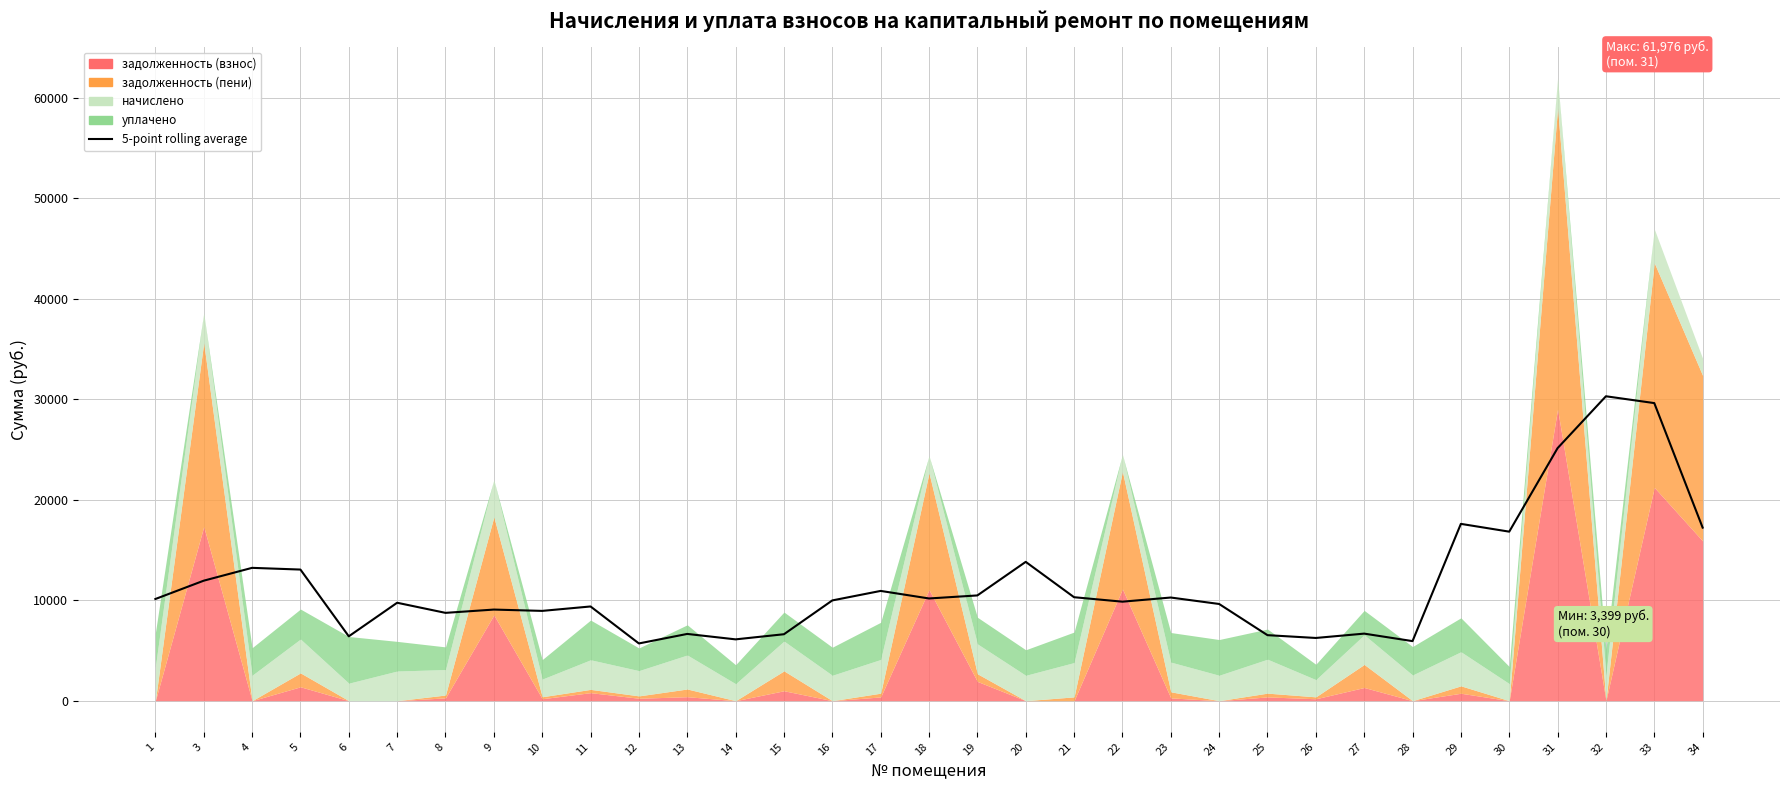

At which category does the data reach its first local valley?

6